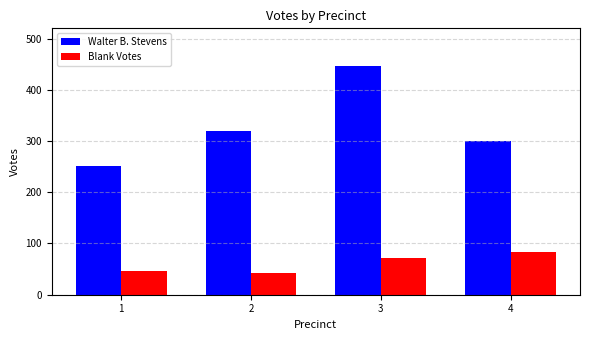

Where is Walter B. Stevens nearest to the value 349?

2